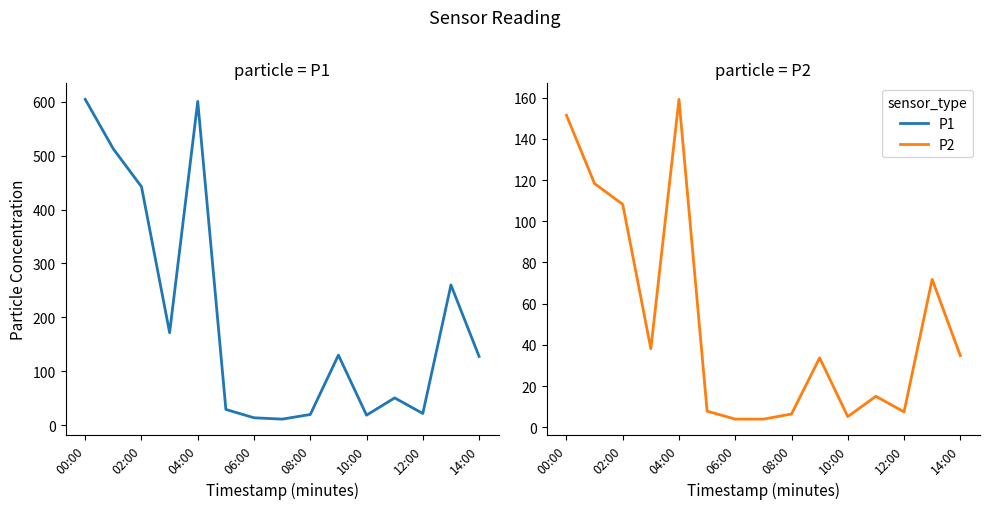

What value does the P1 series have at 13?

260.2